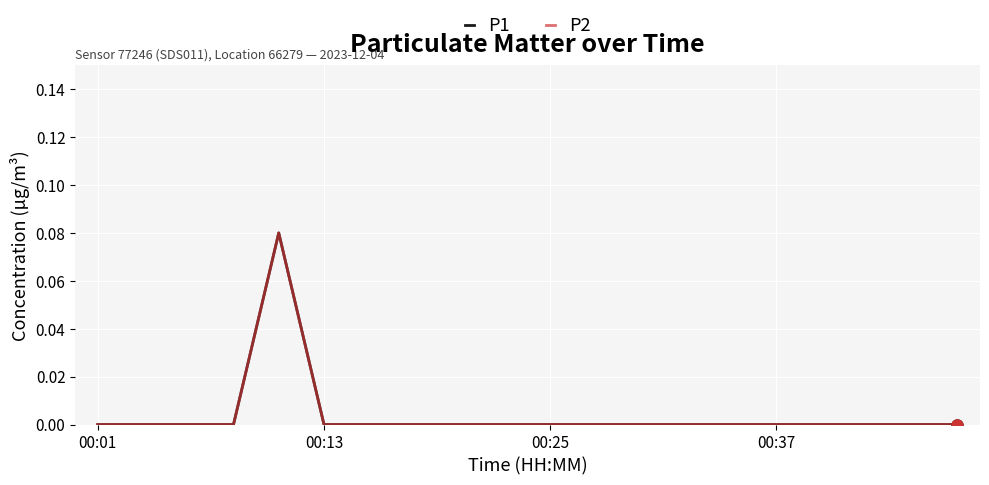

Does the chart display data point markers on the line(s)?

No